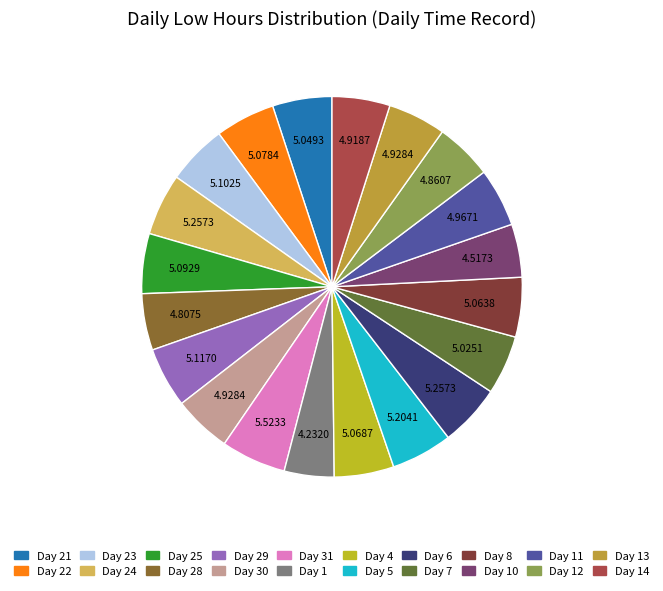

How many segments does this pie chart have?

20